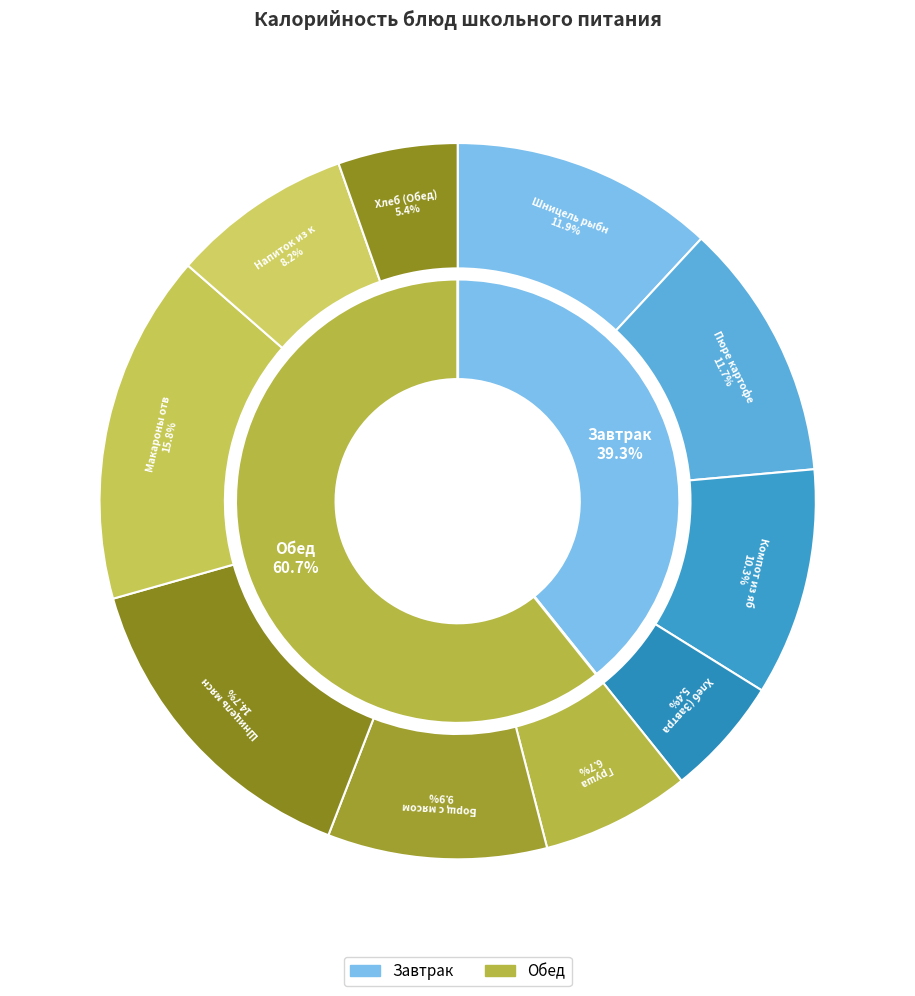

What is the smallest slice in the pie chart?

Хлеб (Завтрак)